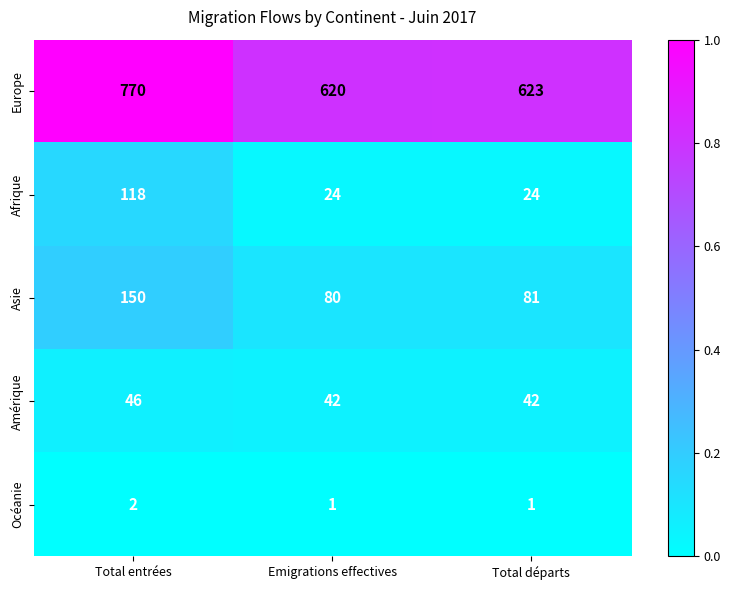

Rank the series by their maximum value, from lowest to highest.

Océanie, Amérique, Afrique, Asie, Europe